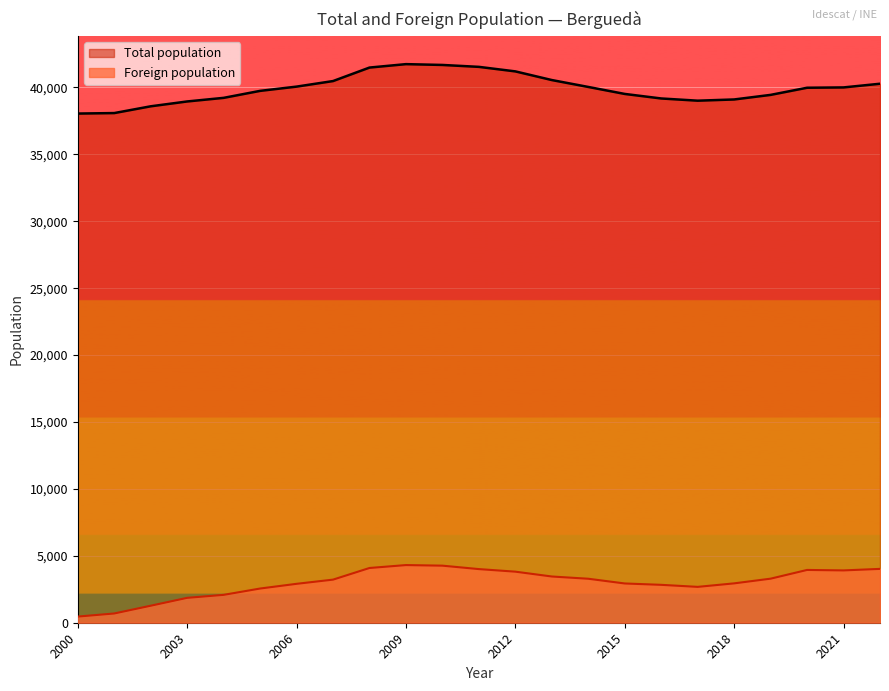

At which label does Total population reach its minimum?

2000